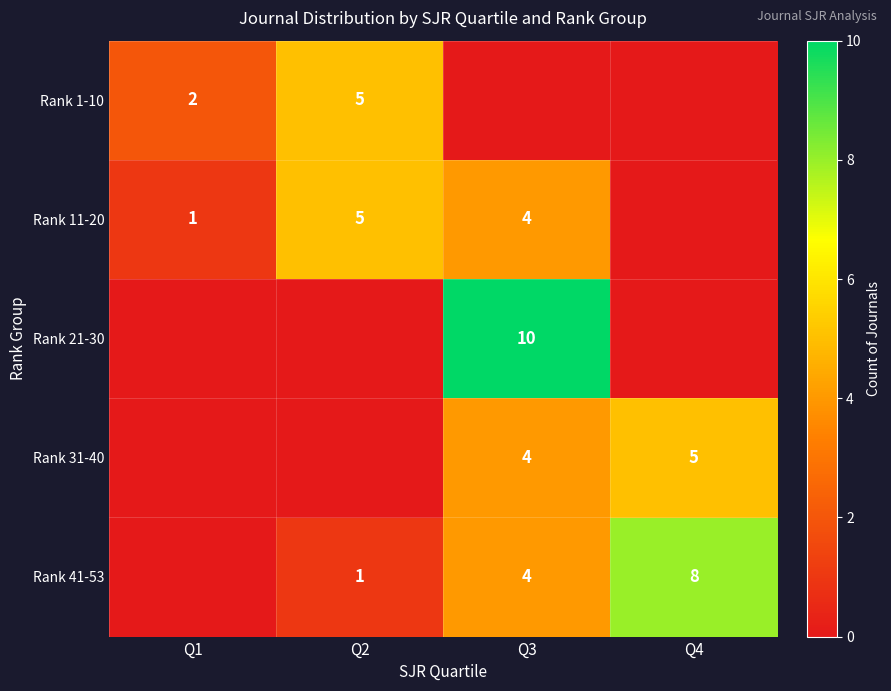

True or false: Rank 41-53 has a value of 1 at Q2.

True